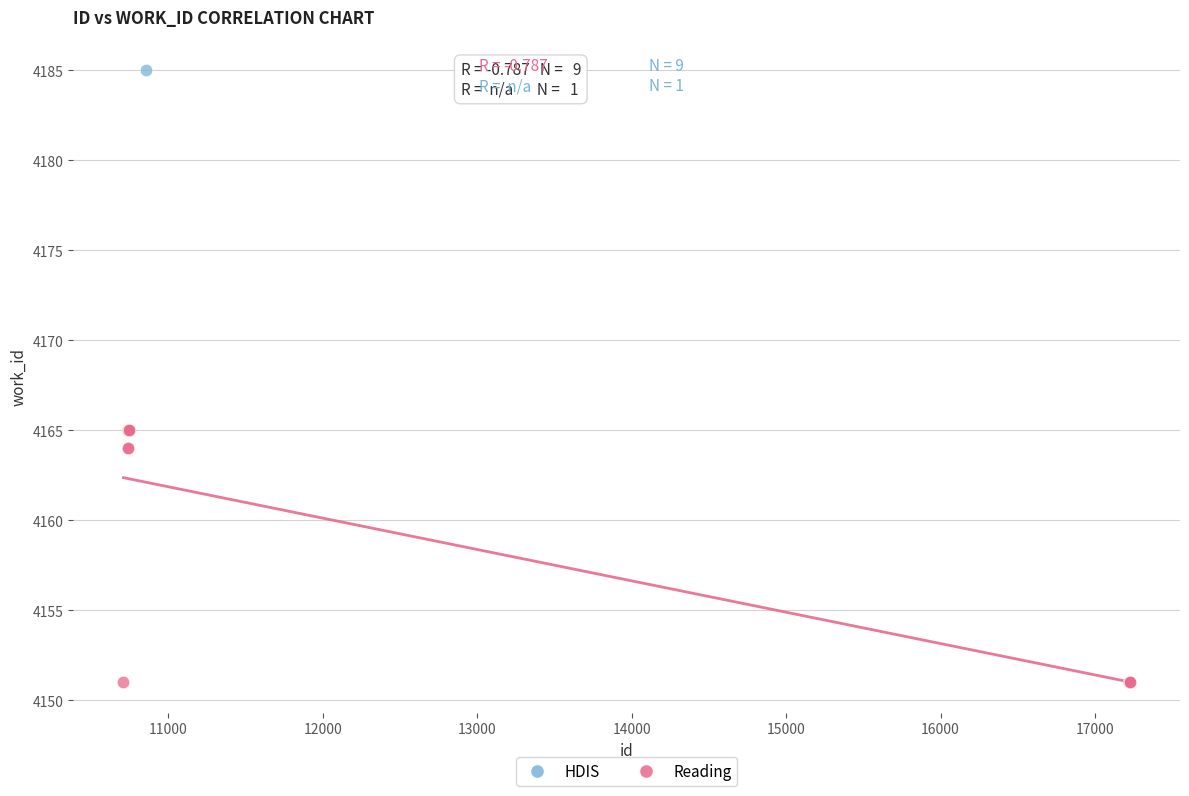

What are all the series names shown in the legend?

HDIS, Reading